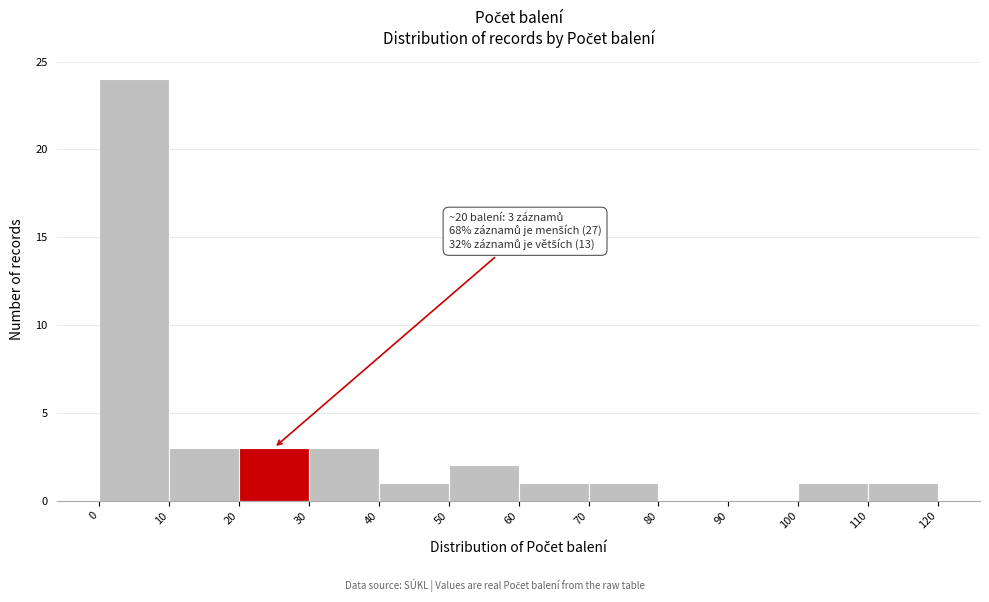

Over which range of the x-axis is the bar tallest?

0 to 10